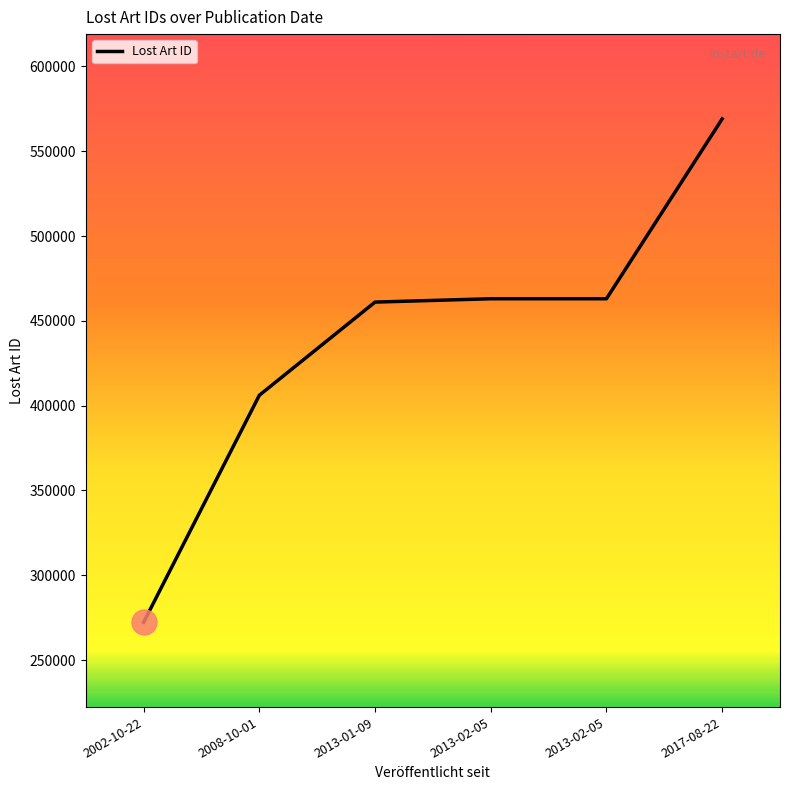

Does the chart have visible grid lines?

No